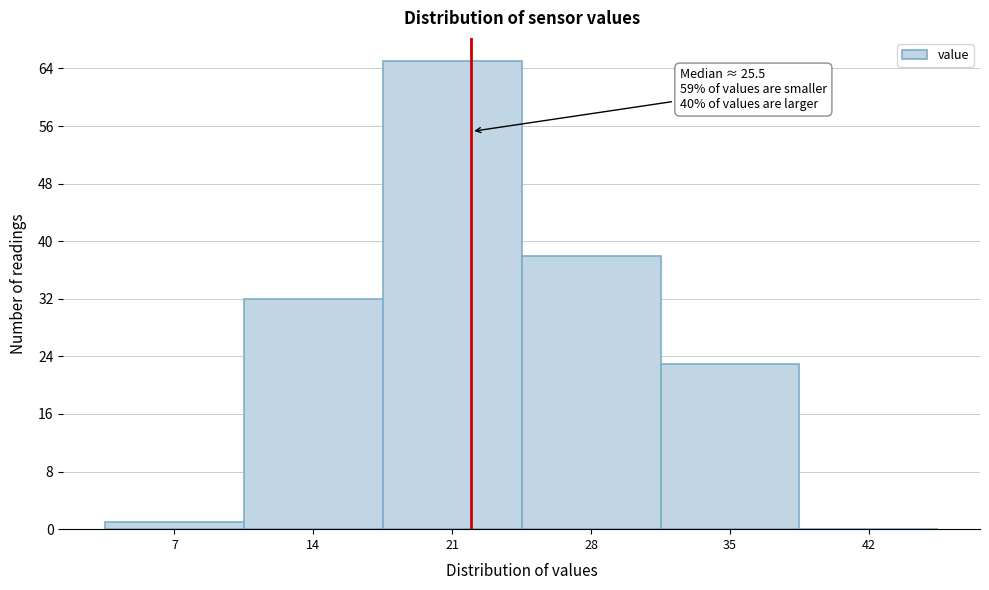

Reading left to right, list all the values displayed in this chart.

7=1	14=32	21=65	28=38	35=23	42=0